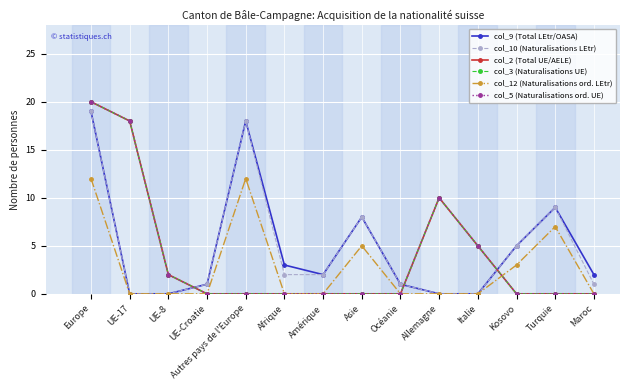

Reading left to right, what are all the values shown in this chart?

col_9 (Total LEtr/OASA): 19	0	0	1	18	3	2	8	1	0	0	5	9	2
col_10 (Naturalisations LEtr): 19	0	0	1	18	2	2	8	1	0	0	5	9	1
col_2 (Total UE/AELE): 20	18	2	0	0	0	0	0	0	10	5	0	0	0
col_3 (Naturalisations UE): 20	18	2	0	0	0	0	0	0	10	5	0	0	0
col_12 (Naturalisations ord. LEtr): 12	0	0	0	12	0	0	5	0	0	0	3	7	0
col_5 (Naturalisations ord. UE): 20	18	2	0	0	0	0	0	0	10	5	0	0	0